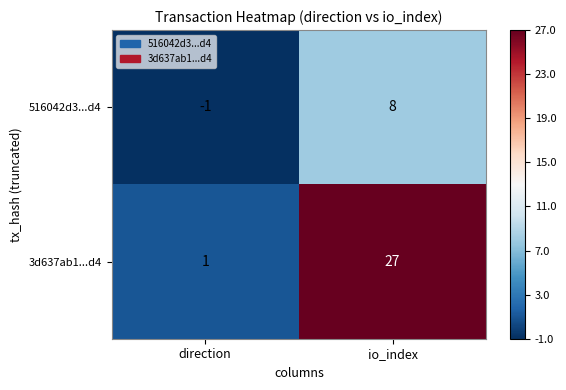

How many distinct data groups are displayed?

2